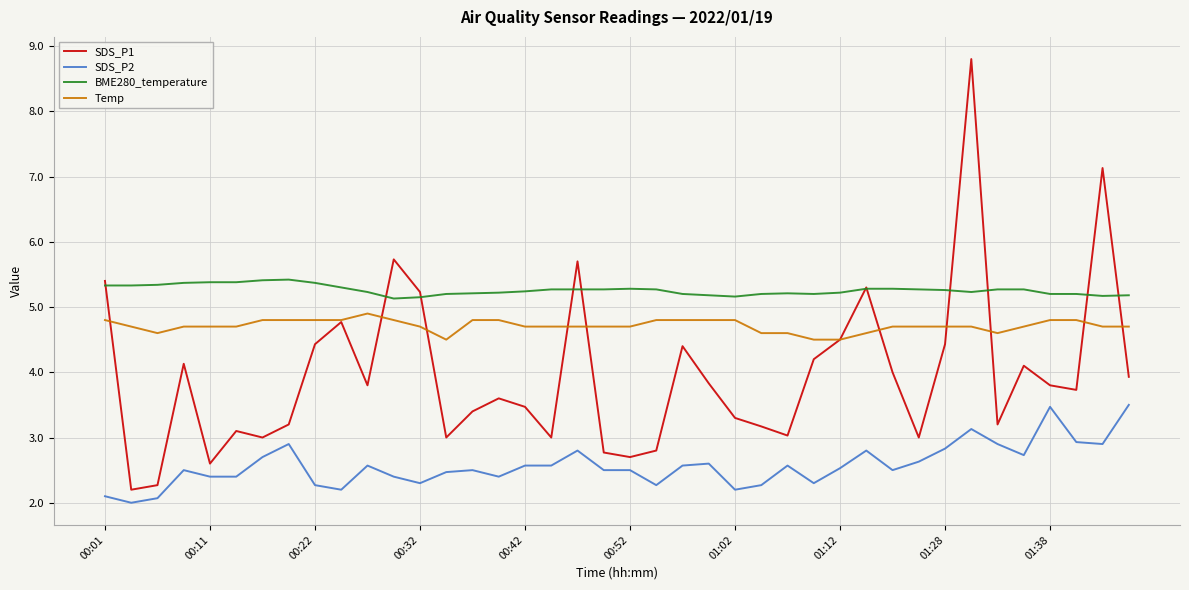

List the series in order of their peak value, lowest first.

SDS_P2, Temp, BME280_temperature, SDS_P1